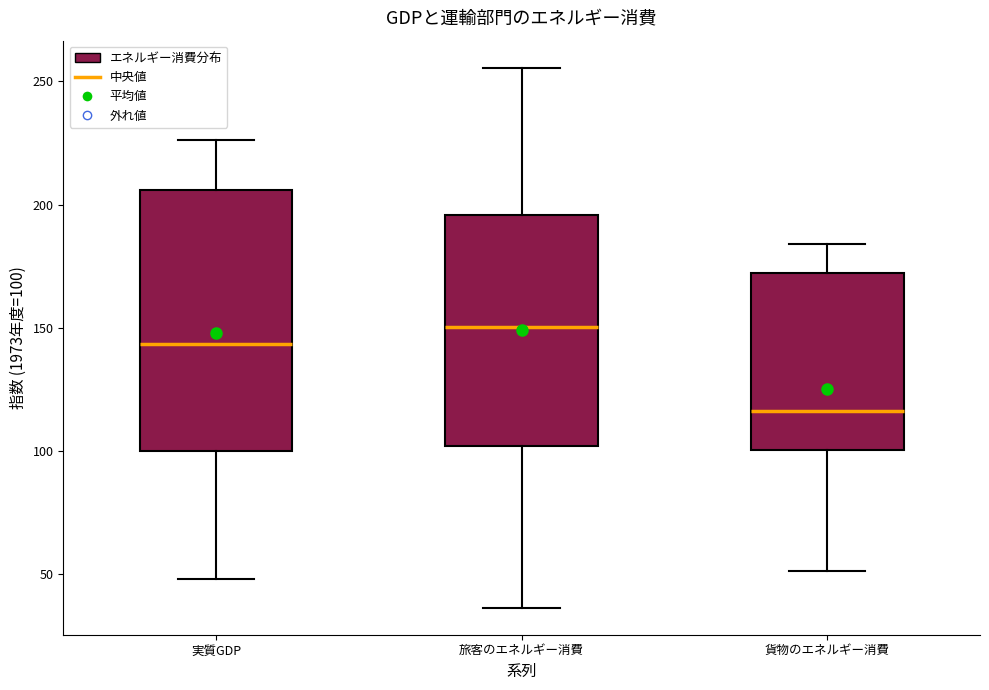

Which box is the tallest, from its lower edge to its upper edge?

実質GDP